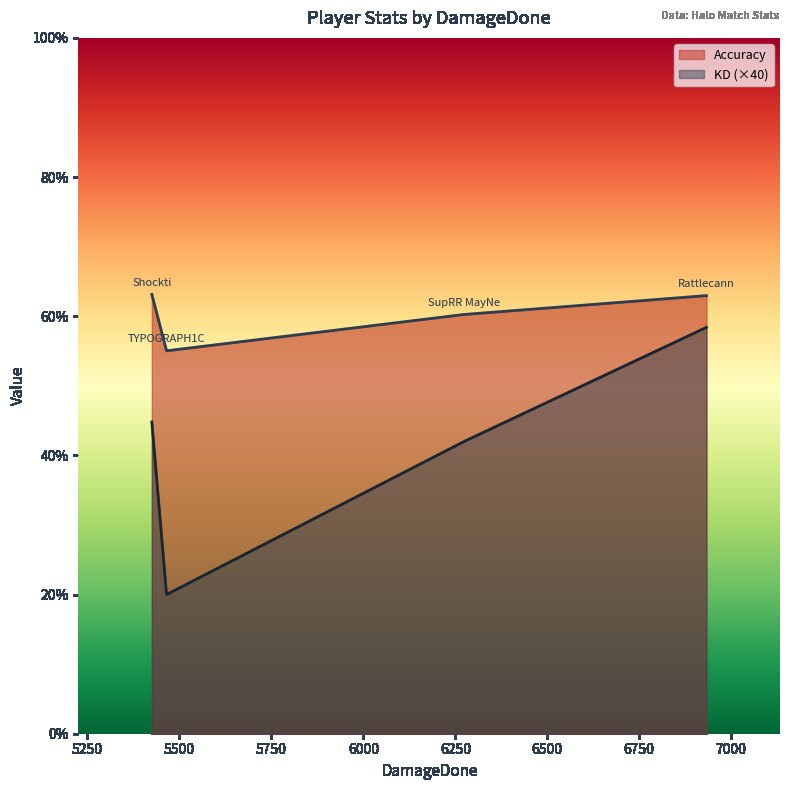

Which series has the widest spread of values?

KD (×40)